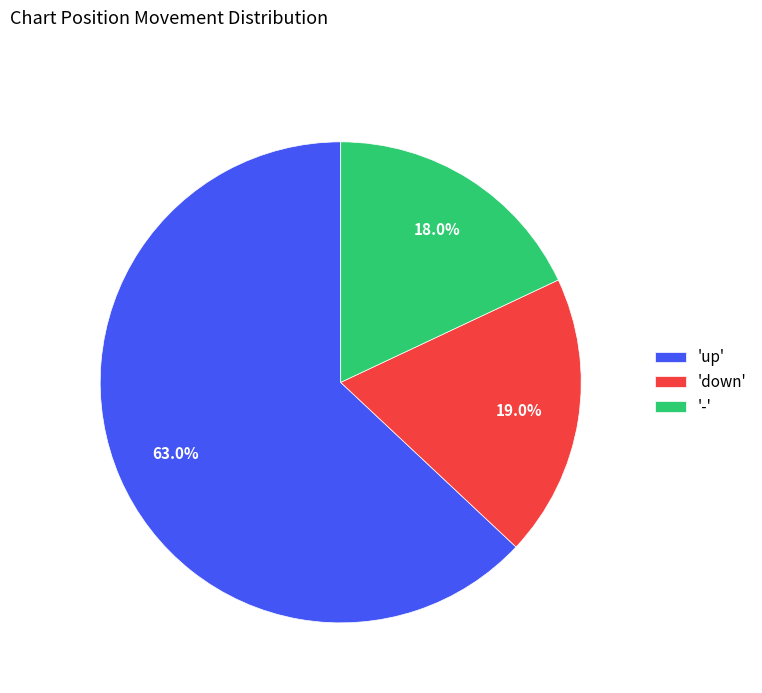

Approximately how many times larger is the value at '-' compared to 'down'?

0.9